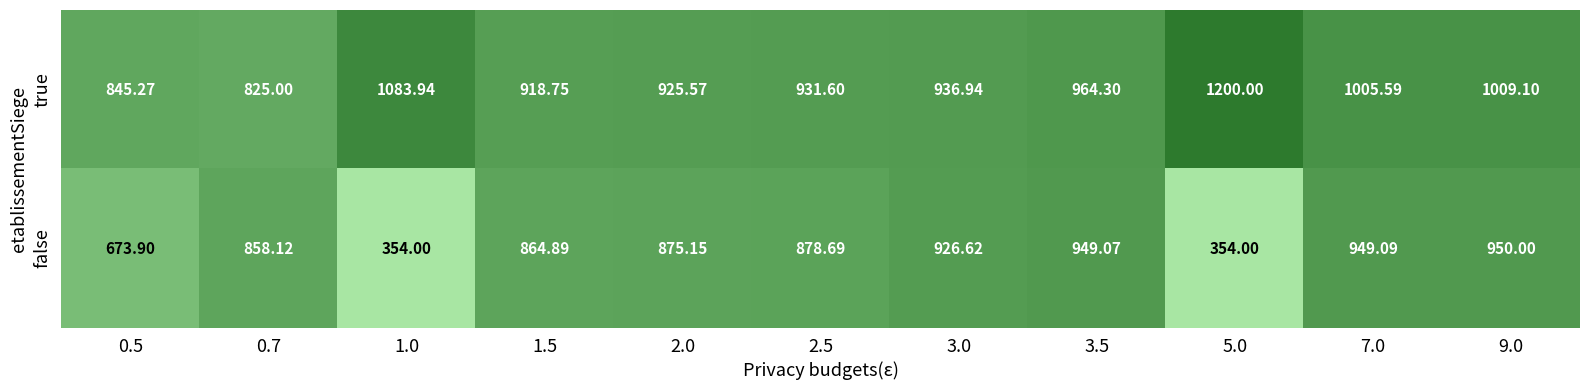

Rank the series by their average value, from lowest to highest.

false, true